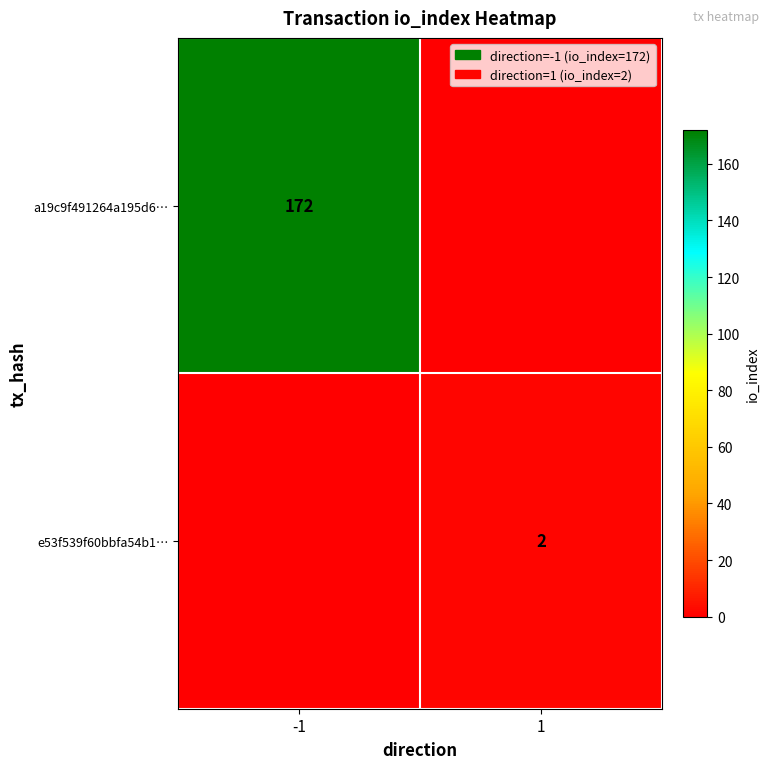

Is the value of e53f539f60bbfa54b1… at 1 greater than the value of a19c9f491264a195d6… at -1?

No